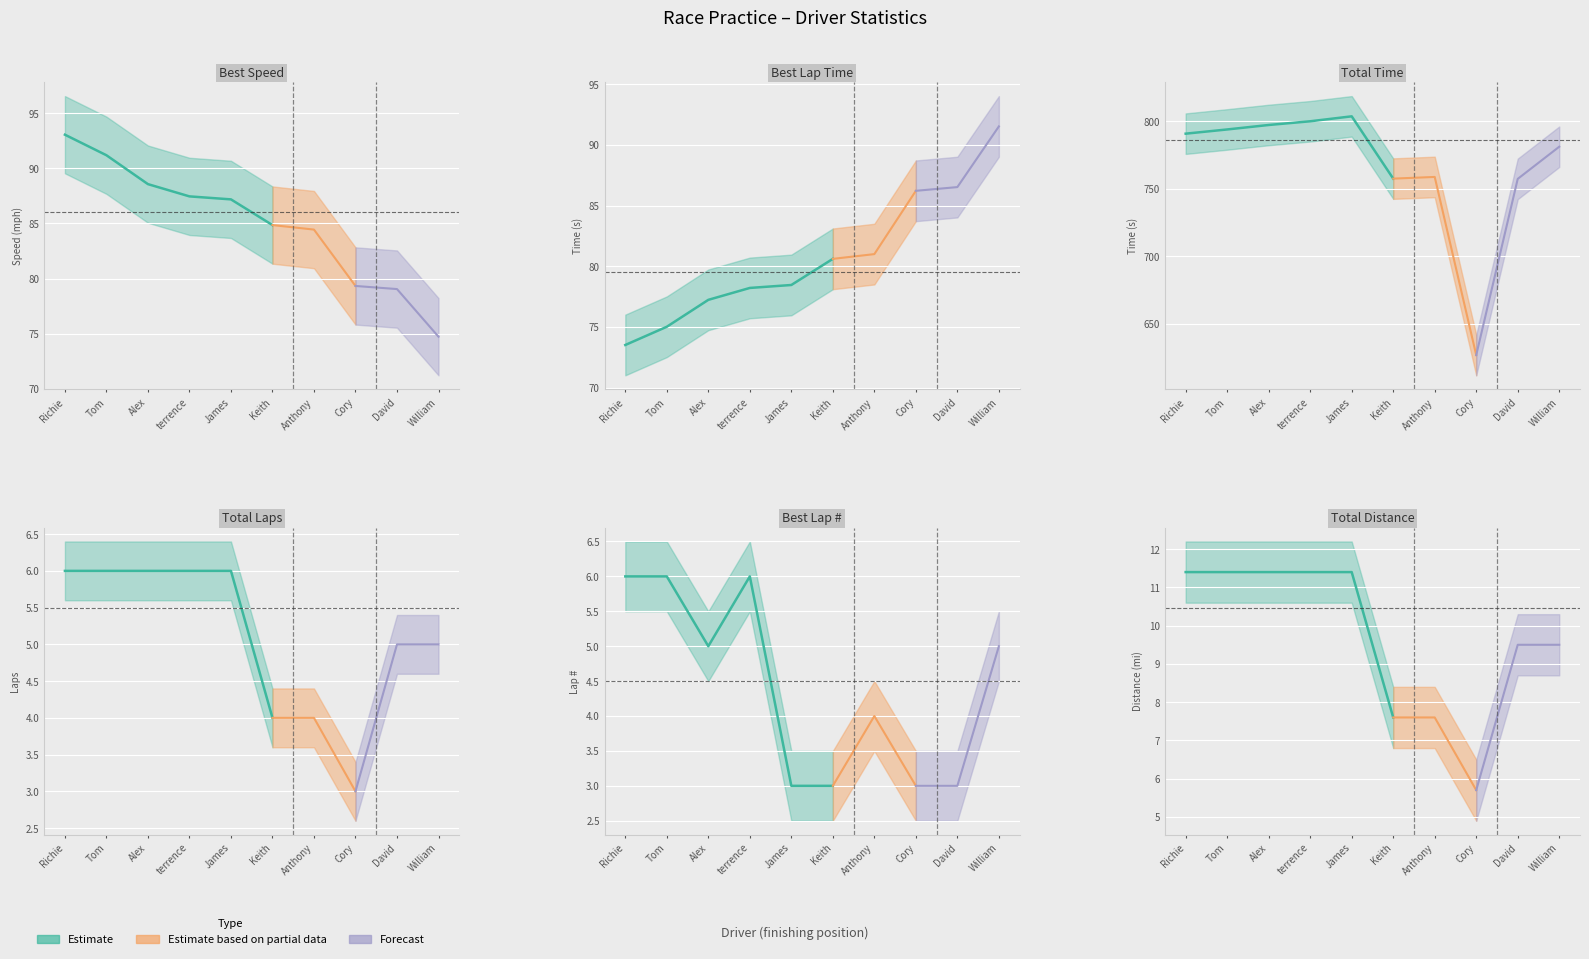

What is the difference between the highest and lowest values at Richie Cox?

784.9